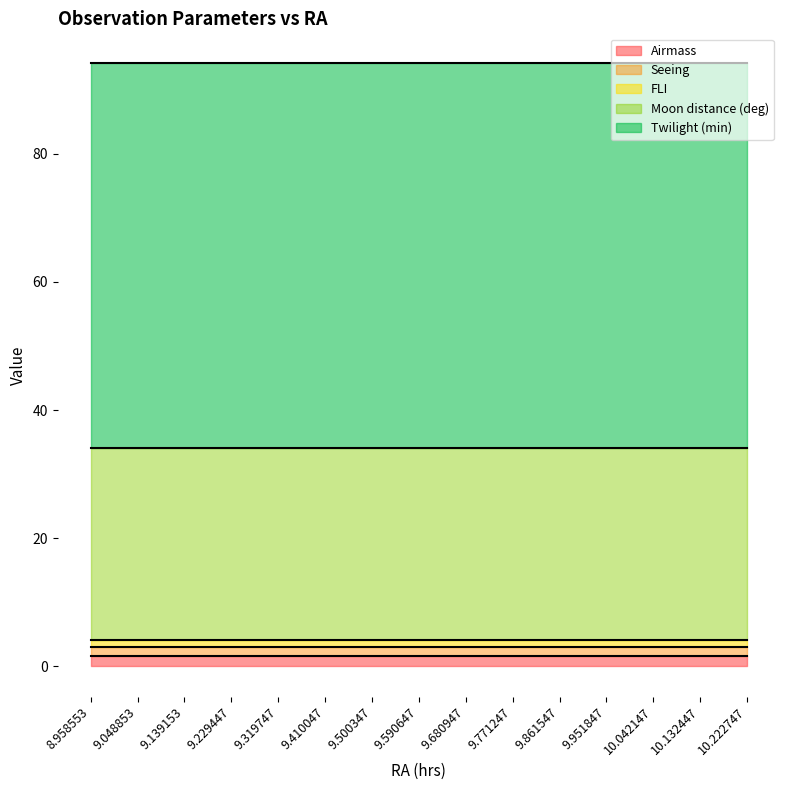

List the series in order of their peak value, lowest first.

FLI, Seeing, Airmass, Moon distance (deg), Twilight (min)